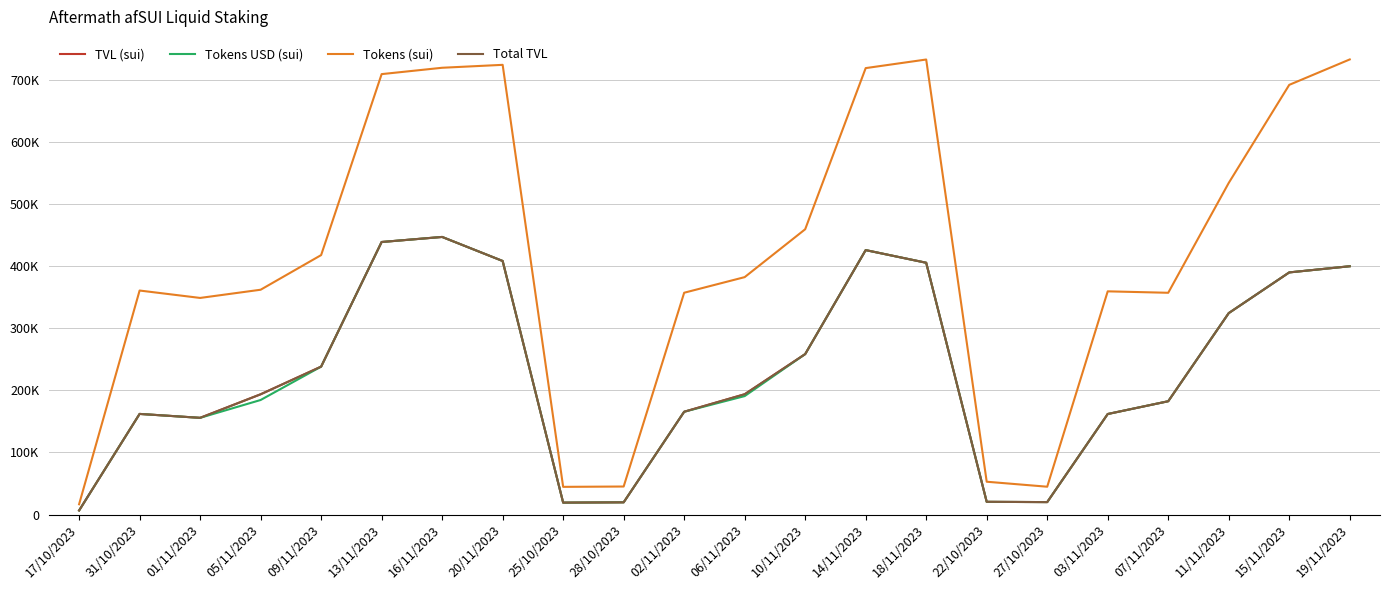

What is the difference between the Total TVL values at 14/11/2023 and 03/11/2023?

263705.9